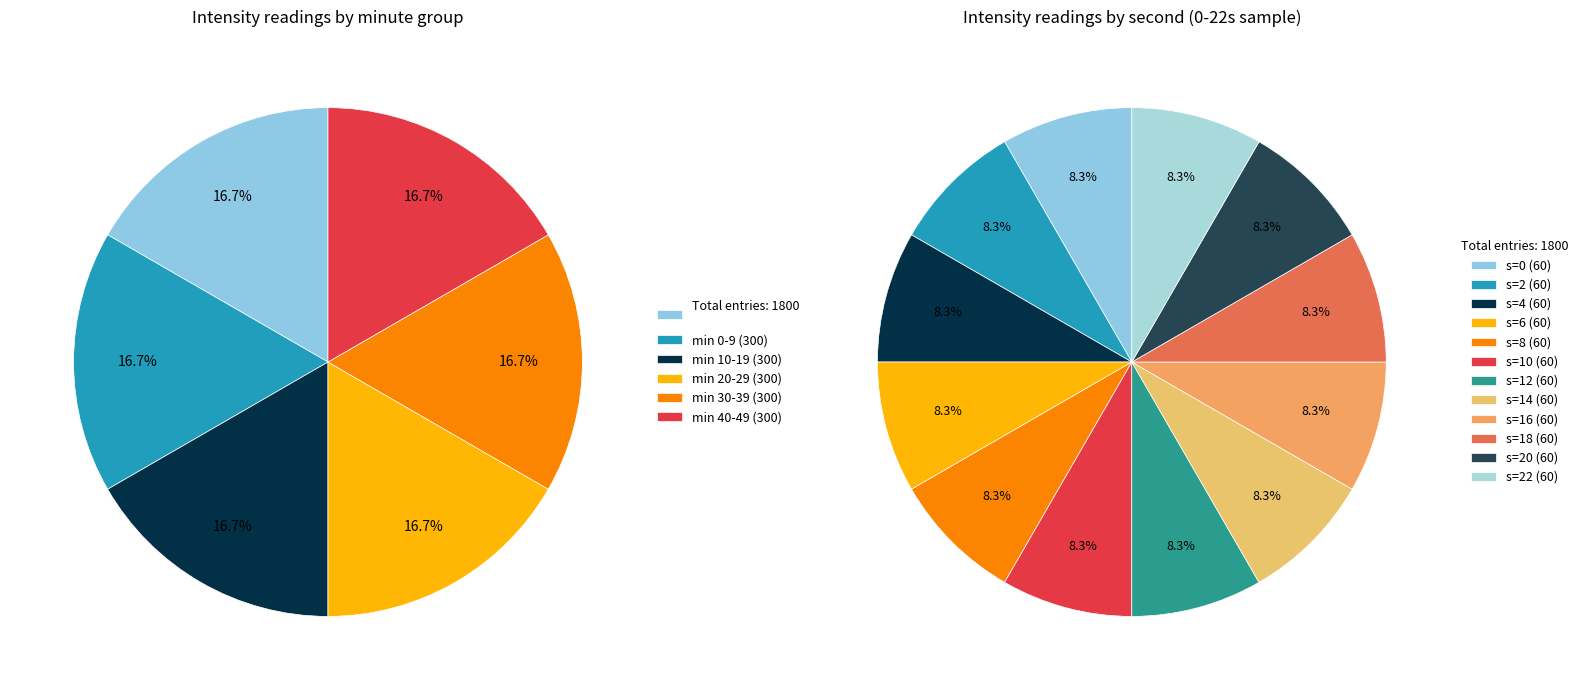

Count the number of slices in the pie.

12